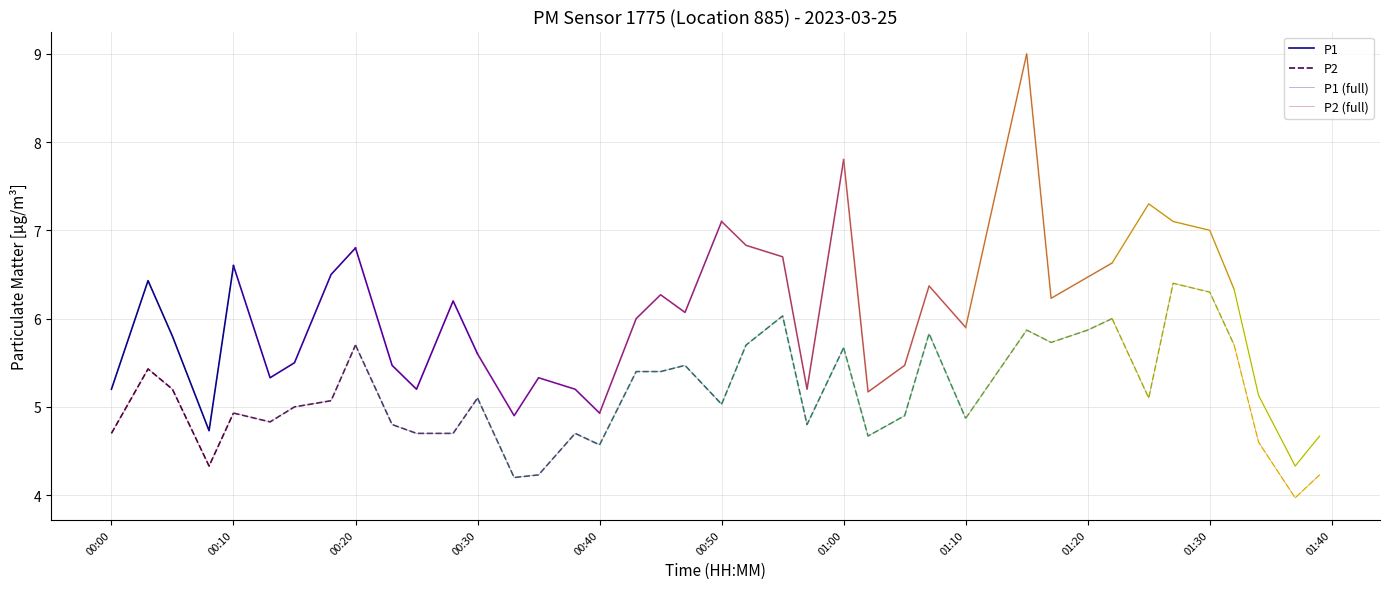

True or false: P1 and P2 intersect in this chart.

False